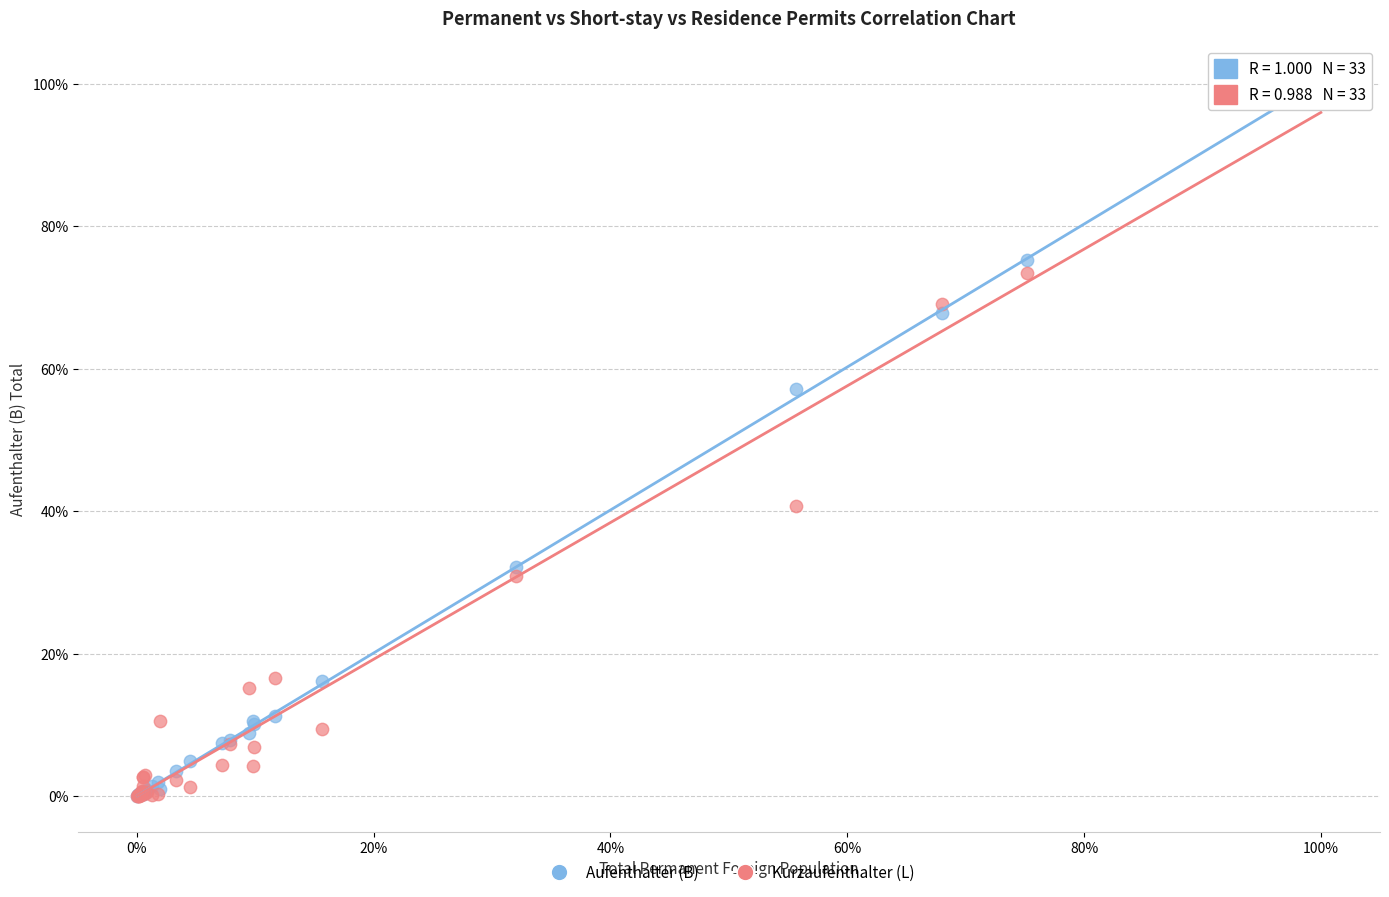

Which series has the widest spread of Y values?

Kurzaufenthalter (L)